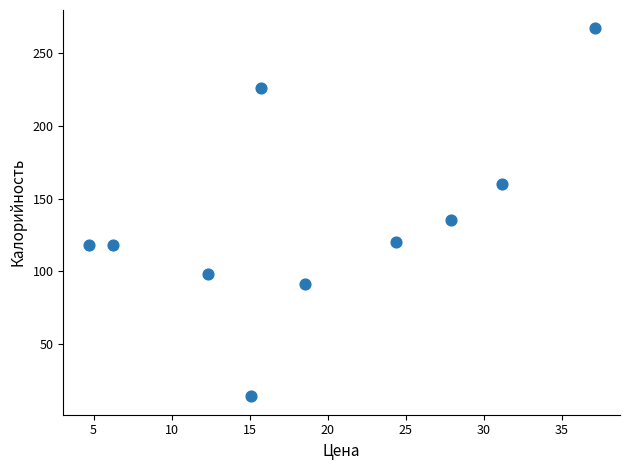

What is the range of Y values (max minus min)?

253